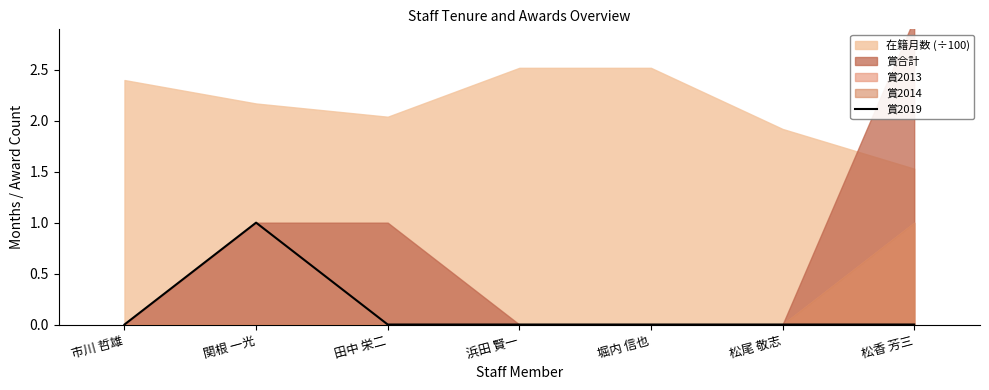

At which label is the value closest to 0?

市川 哲雄